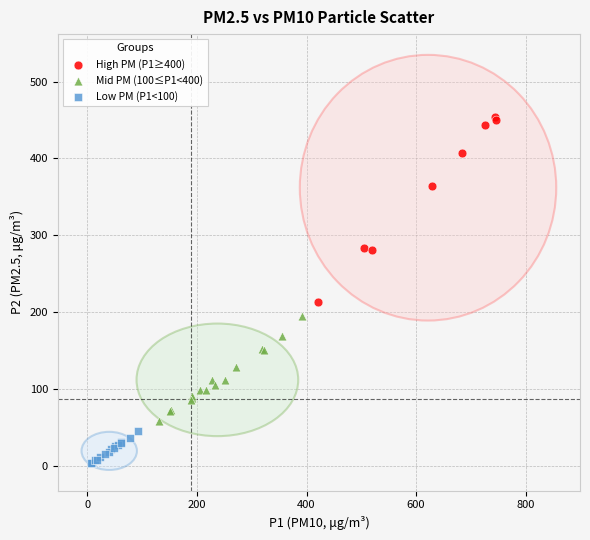

Which series has the widest spread of Y values?

High PM (P1≥400)